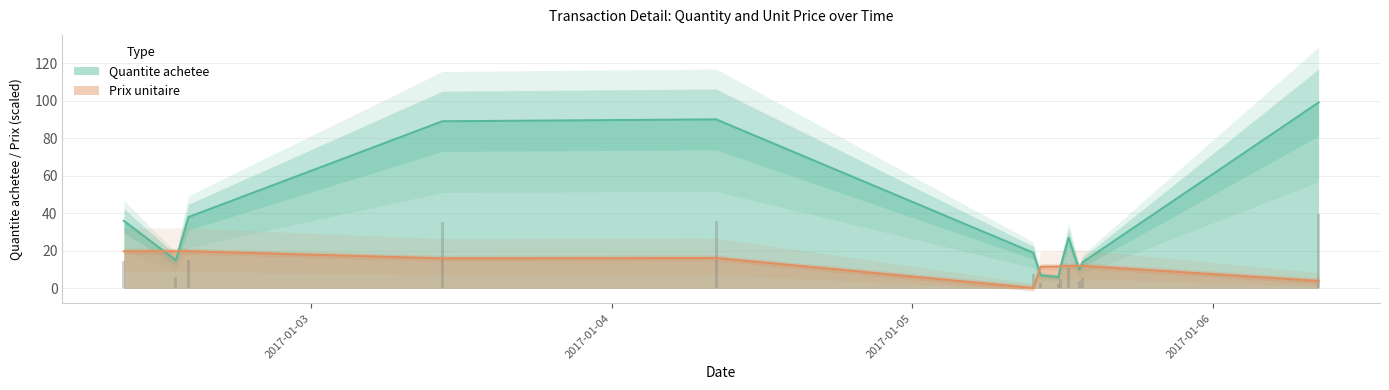

What is the total value across all series at 2017-01-05 13:21:01?

22.0